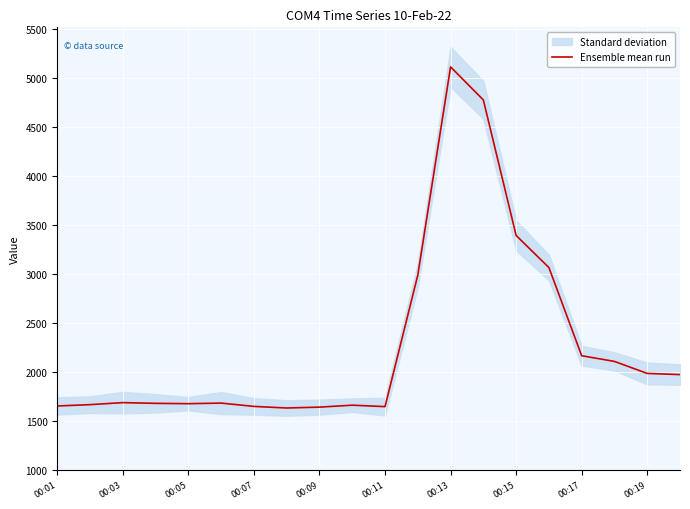

Which category has the highest value in the Ensemble mean run series?

00:13